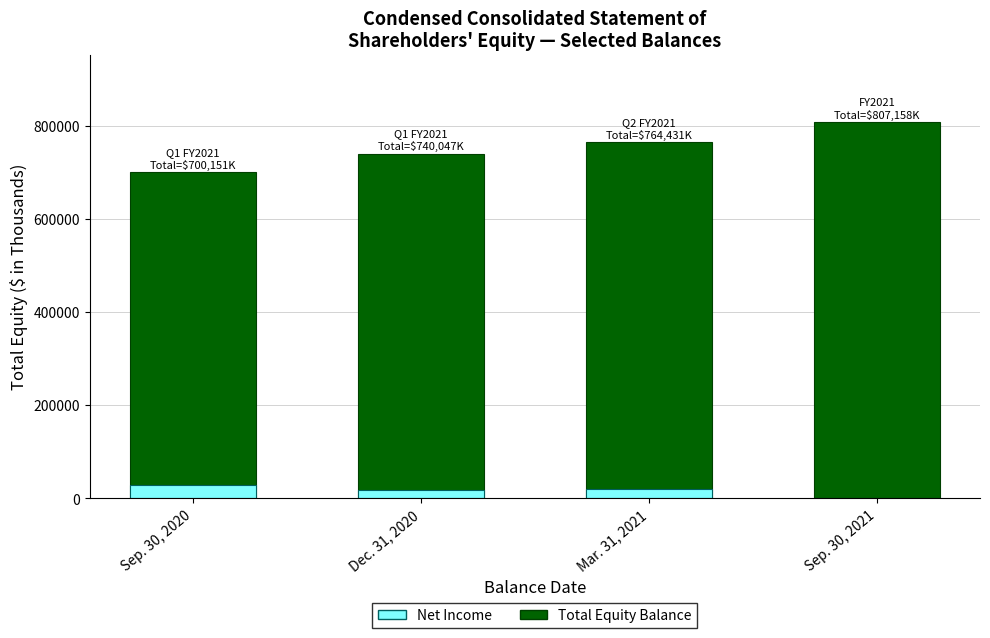

What is the value of the Total Equity Balance bar at the 2nd from the left?

740047